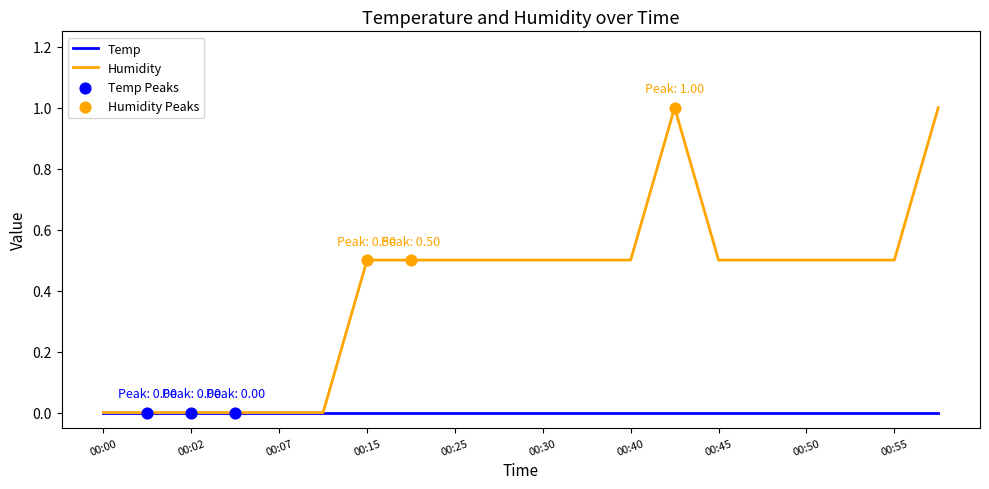

Which series has the largest range (max minus min)?

Humidity